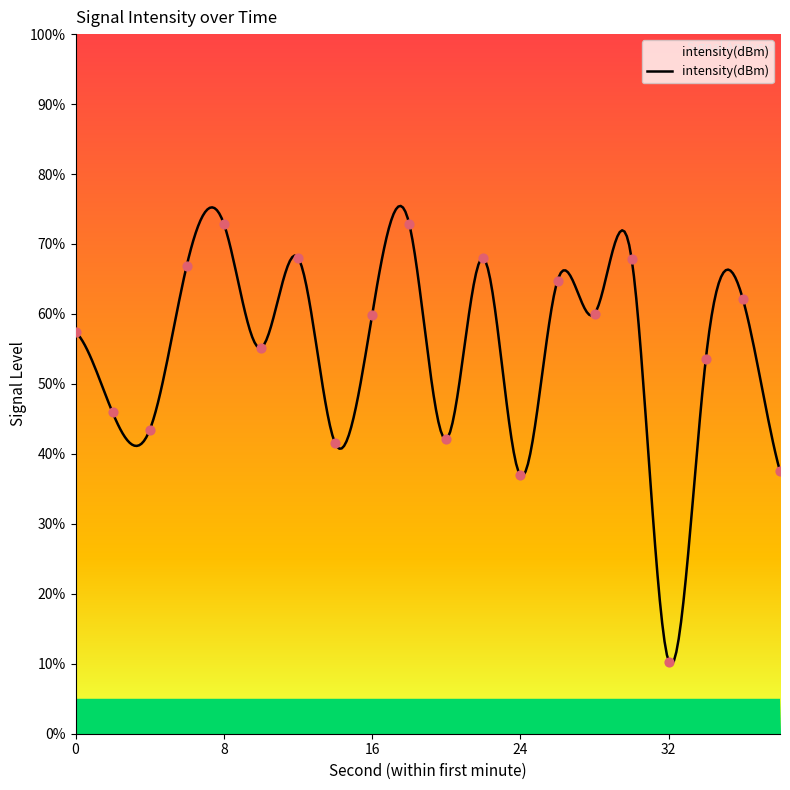

Which has a higher value, 16 or 22?

22